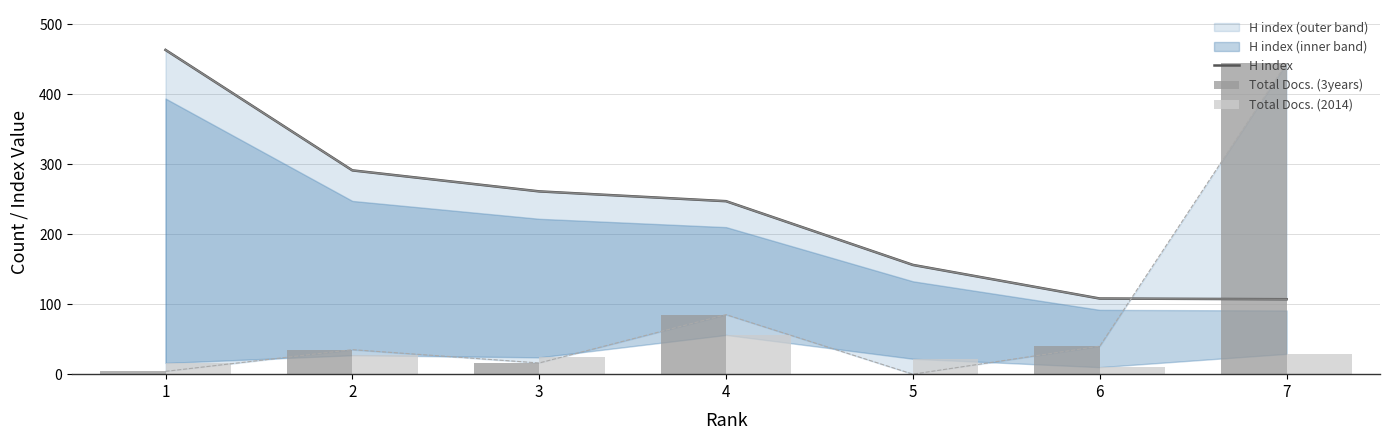

What is the average value of the Total Docs. (3years) series?

89